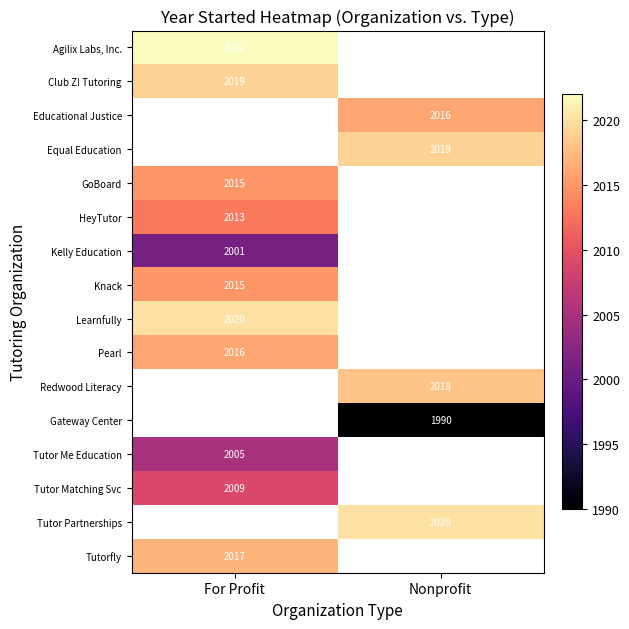

The Agilix Labs, Inc. series shows 3448 at For Profit. True or false?

False